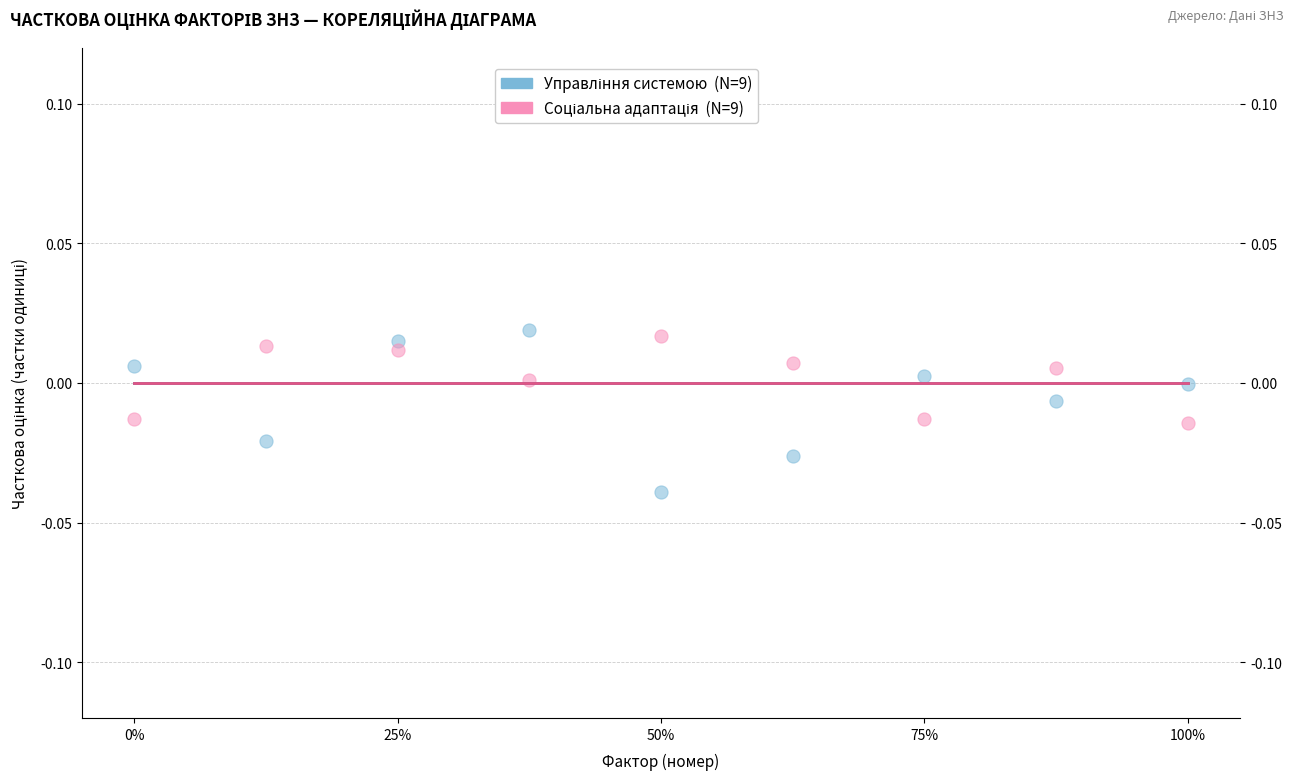

How many points are shown in the scatter plot?

18